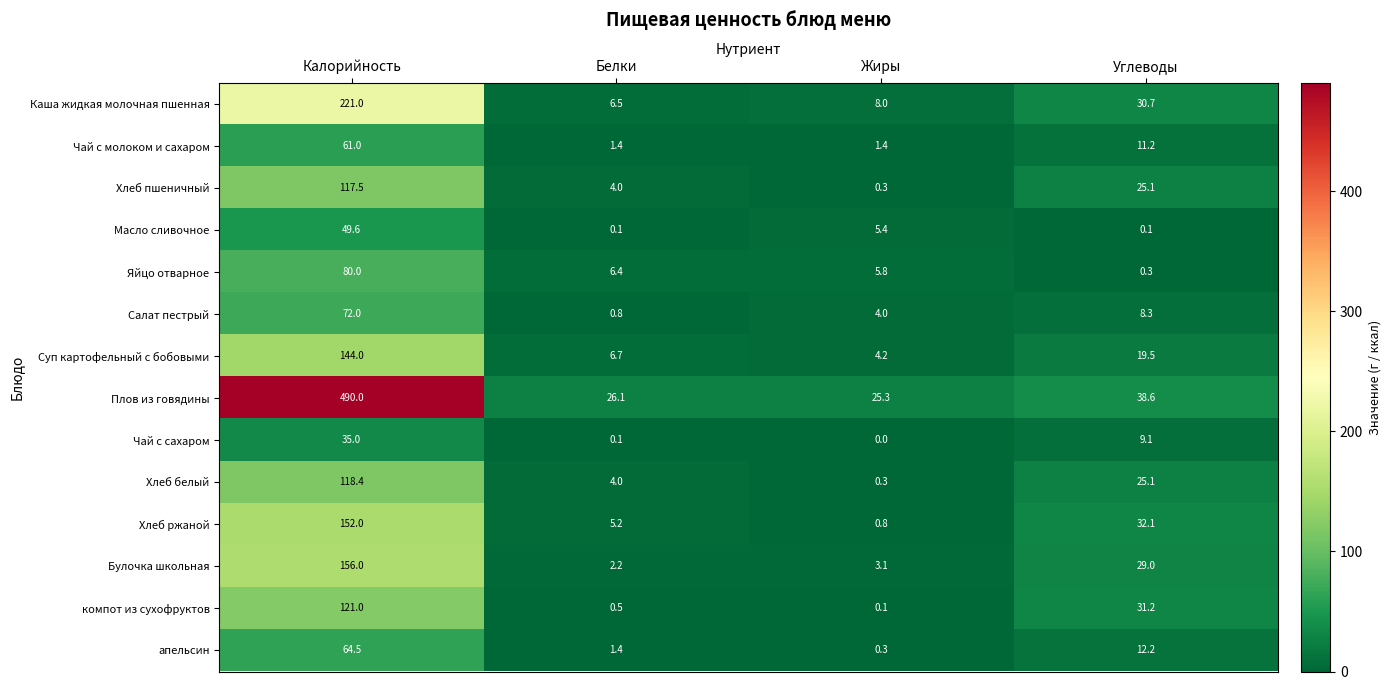

Is it true that Каша жидкая молочная пшенная equals 8.0 at Жиры?

True